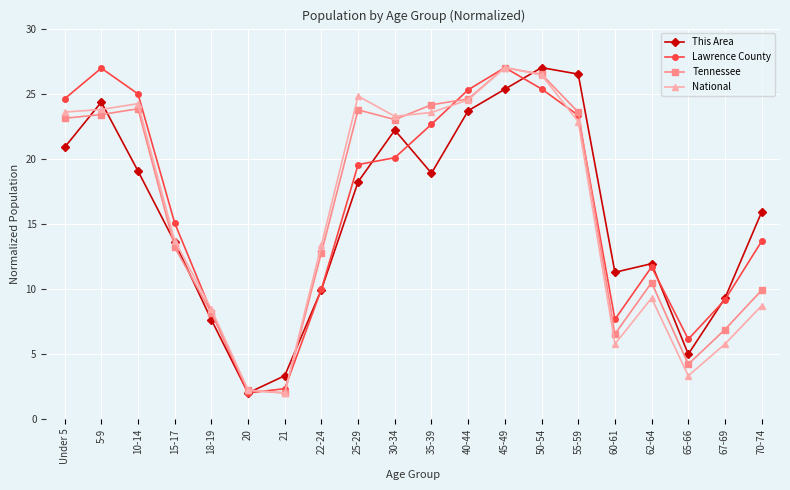

Which series changed the most between 35-39 and 50-54?

This Area